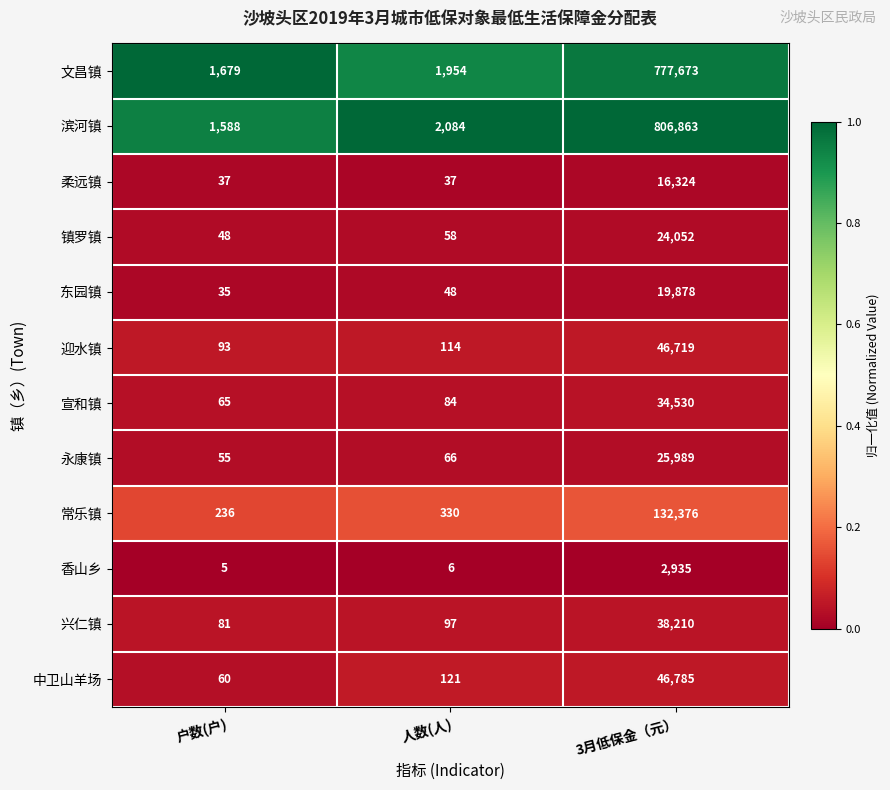

How many series are shown in this chart?

12